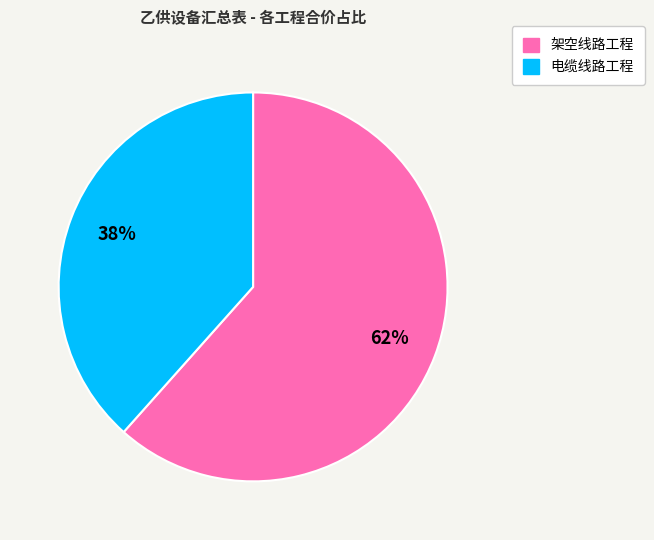

Which category accounts for the majority?

架空线路工程